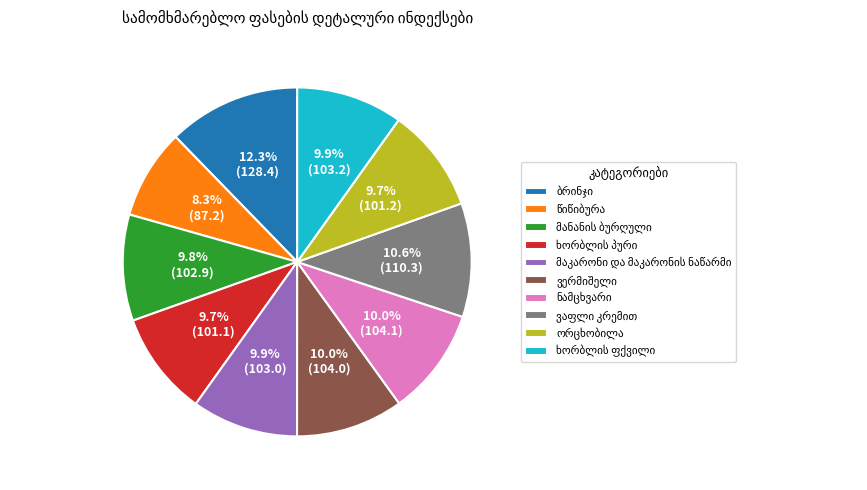

Is there a majority slice in this chart?

No